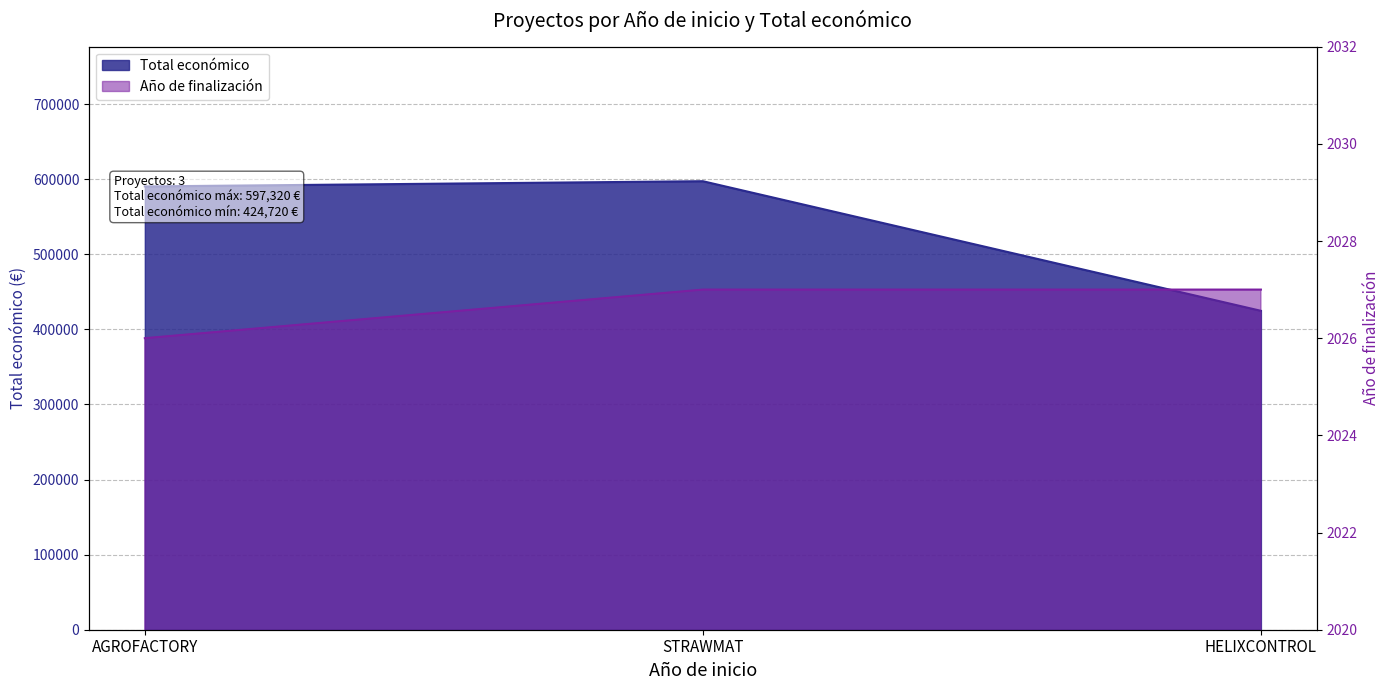

Reading right to left, what are all the values shown in this chart?

Total económico: 424720	597320	590382
Año de finalización: 2027	2027	2026